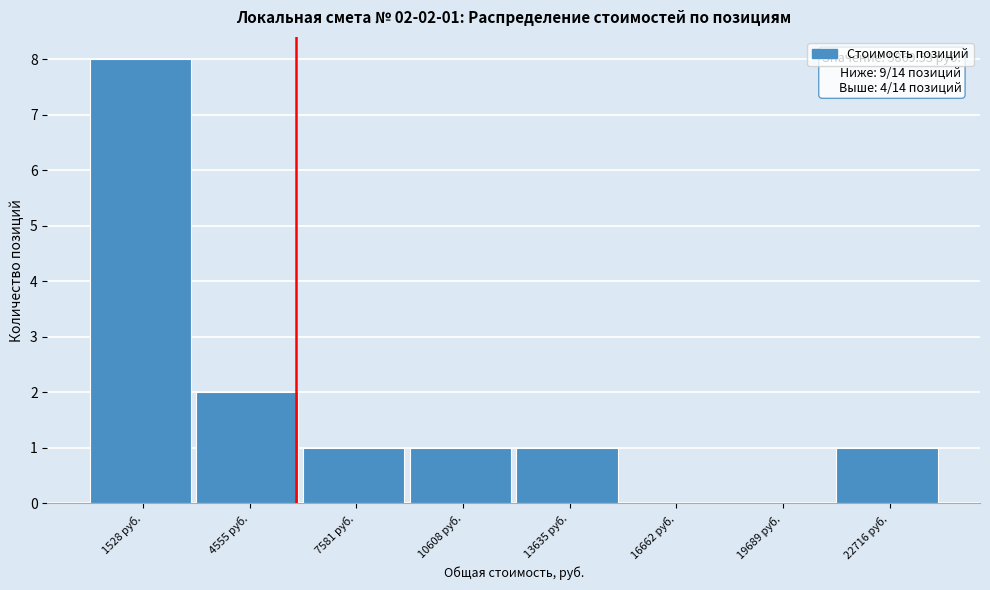

Over which range of the x-axis is the bar tallest?

0 to 3000